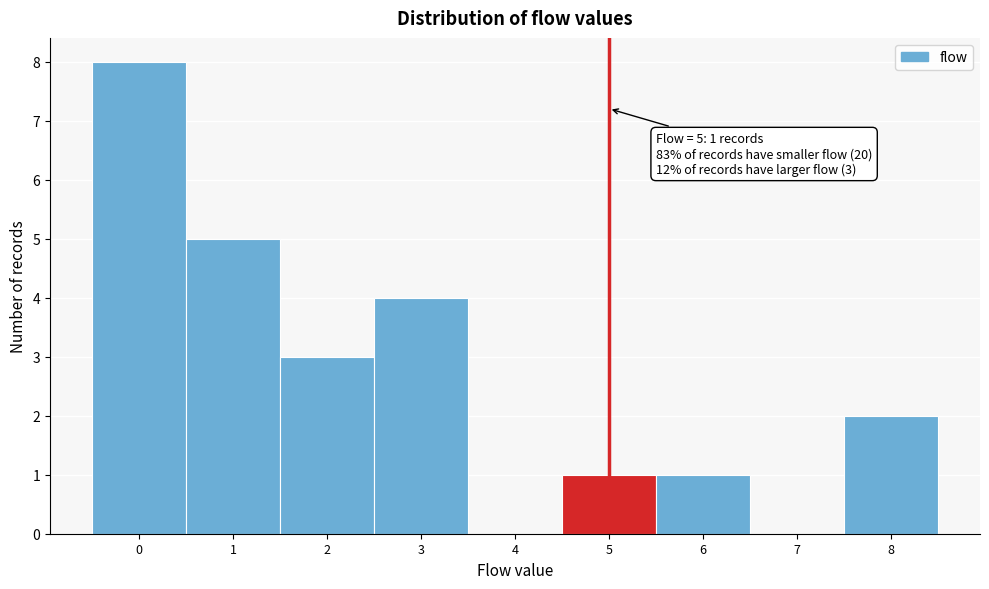

Over which range of the x-axis is the bar tallest?

-0.5 to 0.5